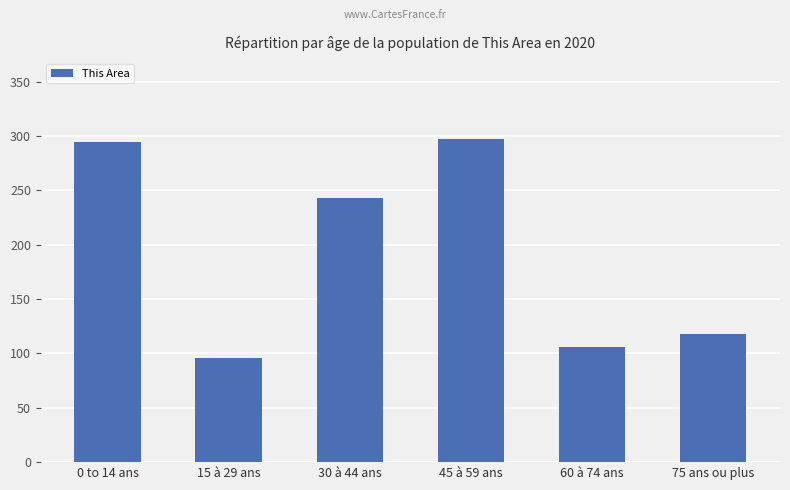

What is the difference between the maximum and minimum values?

201